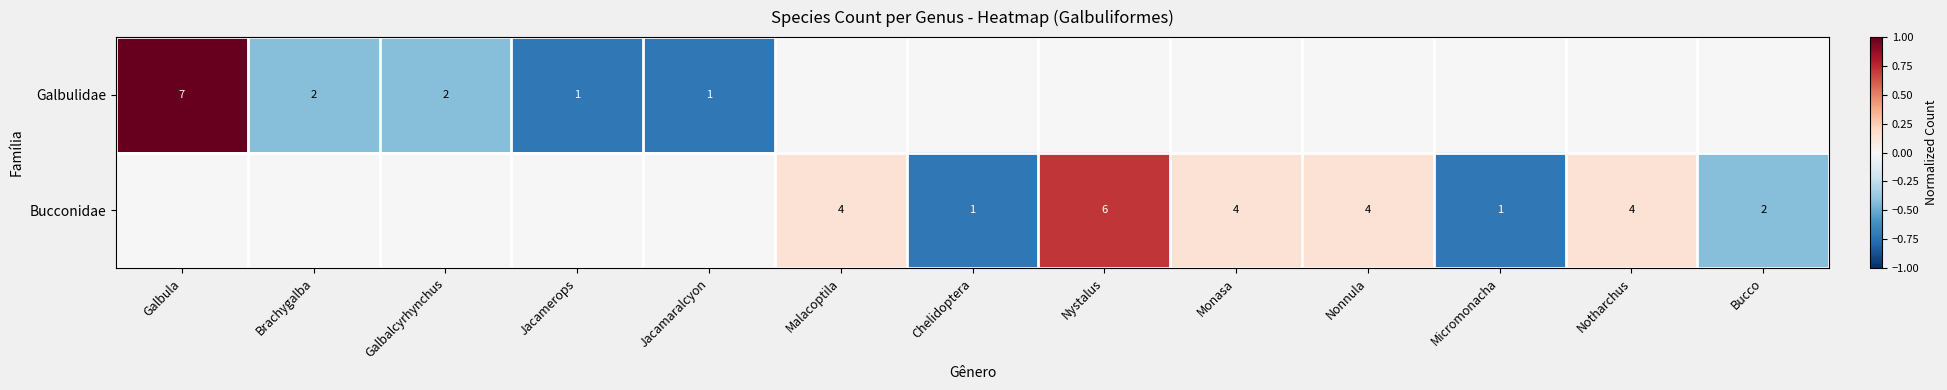

The value of Bucconidae at Bucco is 3. True or false?

False